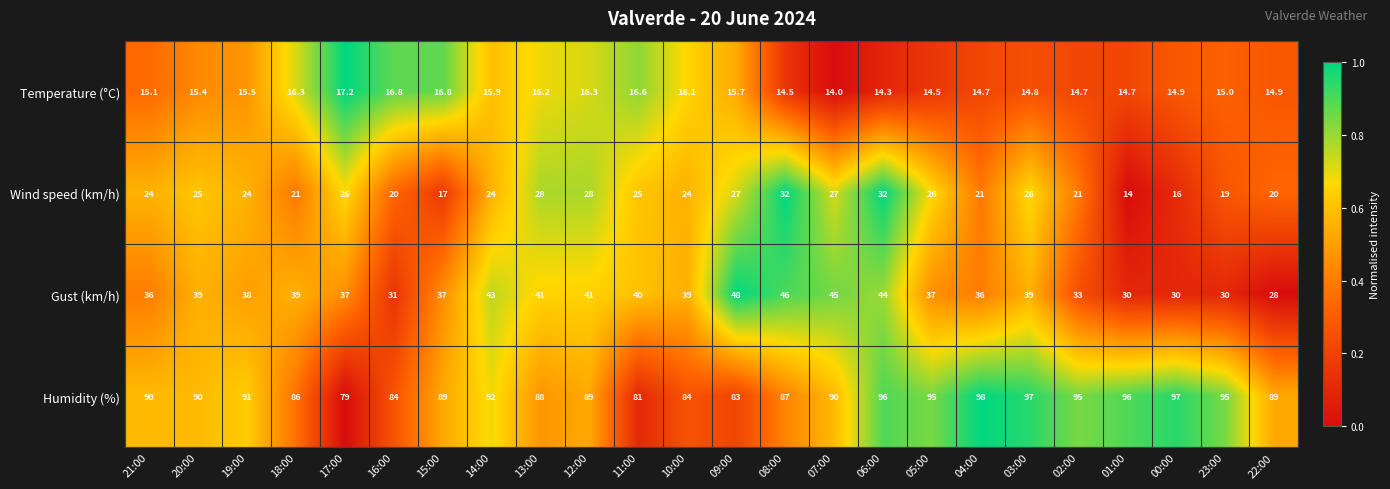

Count the number of categories in the chart.

24